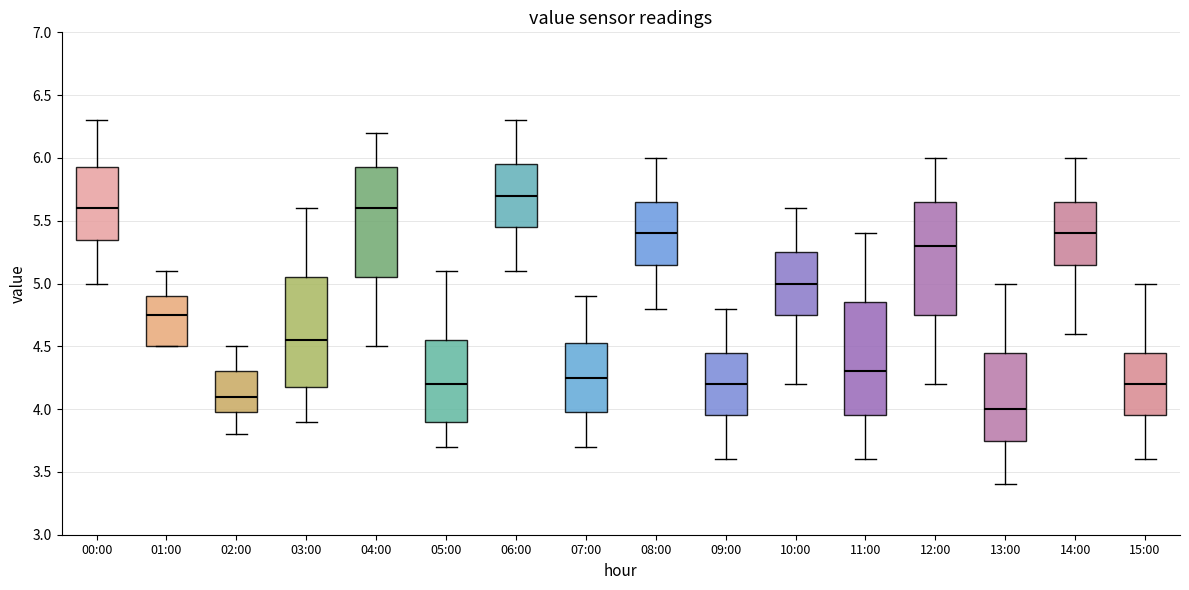

Reading left to right, transcribe this box plot: for each box, give where its median line is, the range the box spans, and where its two whiskers end, as read against the y-axis. The values are not printed on the chart, so give them approximately, as read against the axis.

00:00: median 5.60, box 5.35 to 5.95, whiskers 5.00 to 6.30
01:00: median 4.75, box 4.50 to 4.90, whiskers 4.50 to 5.10
02:00: median 4.10, box 4.00 to 4.30, whiskers 3.80 to 4.50
03:00: median 4.55, box 4.20 to 5.05, whiskers 3.90 to 5.60
04:00: median 5.60, box 5.05 to 5.95, whiskers 4.50 to 6.20
05:00: median 4.20, box 3.90 to 4.55, whiskers 3.70 to 5.10
06:00: median 5.70, box 5.45 to 5.95, whiskers 5.10 to 6.30
07:00: median 4.25, box 4.00 to 4.55, whiskers 3.70 to 4.90
08:00: median 5.40, box 5.15 to 5.65, whiskers 4.80 to 6.00
09:00: median 4.20, box 3.95 to 4.45, whiskers 3.60 to 4.80
10:00: median 5.00, box 4.75 to 5.25, whiskers 4.20 to 5.60
11:00: median 4.30, box 3.95 to 4.85, whiskers 3.60 to 5.40
12:00: median 5.30, box 4.75 to 5.65, whiskers 4.20 to 6.00
13:00: median 4.00, box 3.75 to 4.45, whiskers 3.40 to 5.00
14:00: median 5.40, box 5.15 to 5.65, whiskers 4.60 to 6.00
15:00: median 4.20, box 3.95 to 4.45, whiskers 3.60 to 5.00